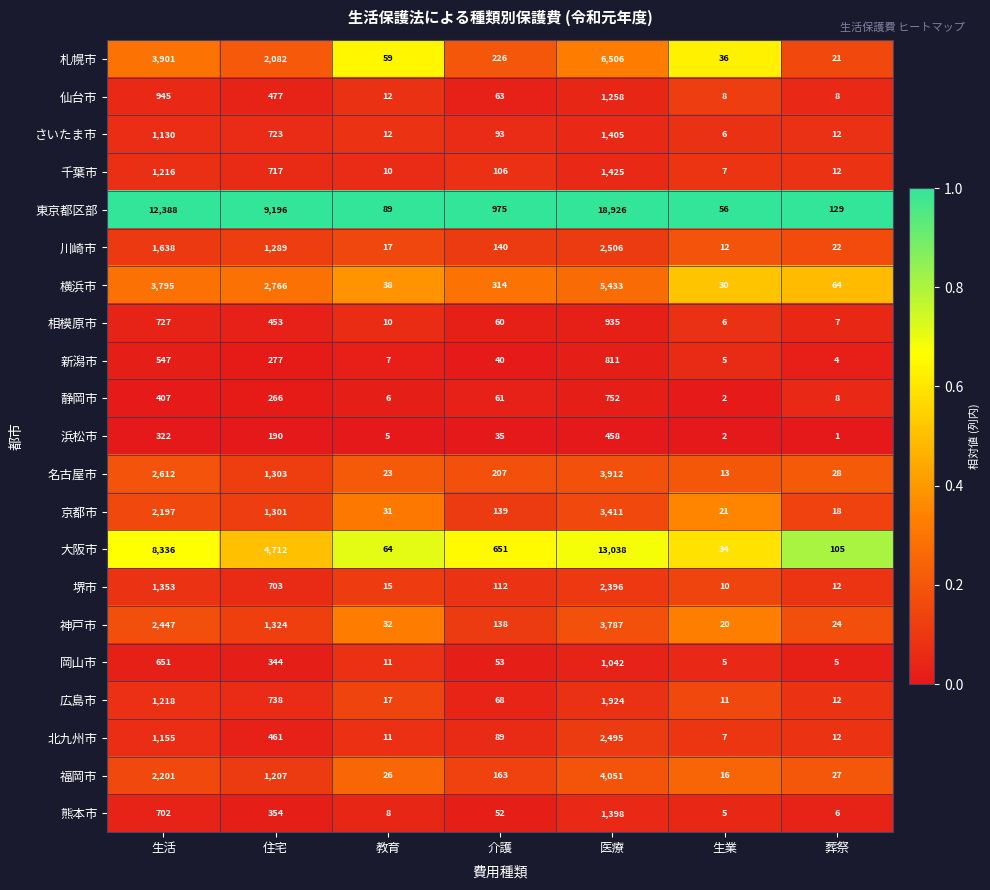

Which category has the highest value across all series?

医療